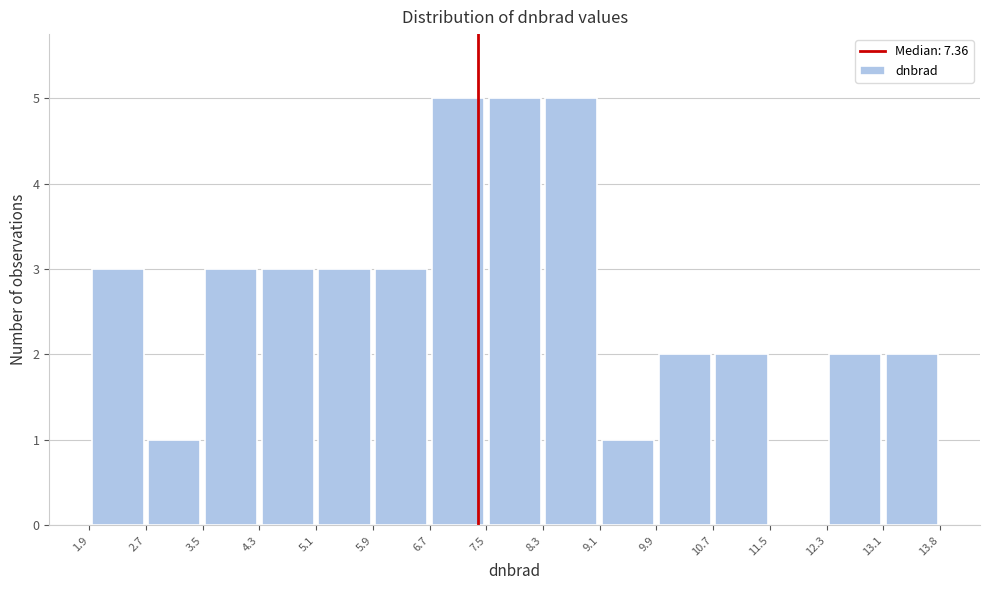

Reading left to right, transcribe this chart: for each bar, give the range it covers on the x-axis and its height. The values are not printed on the chart, so give them approximately, as read against the axis.

1.9 to 2.7: 3
2.7 to 3.5: 1
3.5 to 4.3: 3
4.3 to 5.1: 3
5.1 to 5.9: 3
5.9 to 6.7: 3
6.7 to 7.5: 5
7.5 to 8.3: 5
8.3 to 9.1: 5
9.1 to 9.9: 1
9.9 to 10.7: 2
10.7 to 11.5: 2
11.5 to 12.3: 0
12.3 to 13.1: 2
13.1 to 13.8: 2